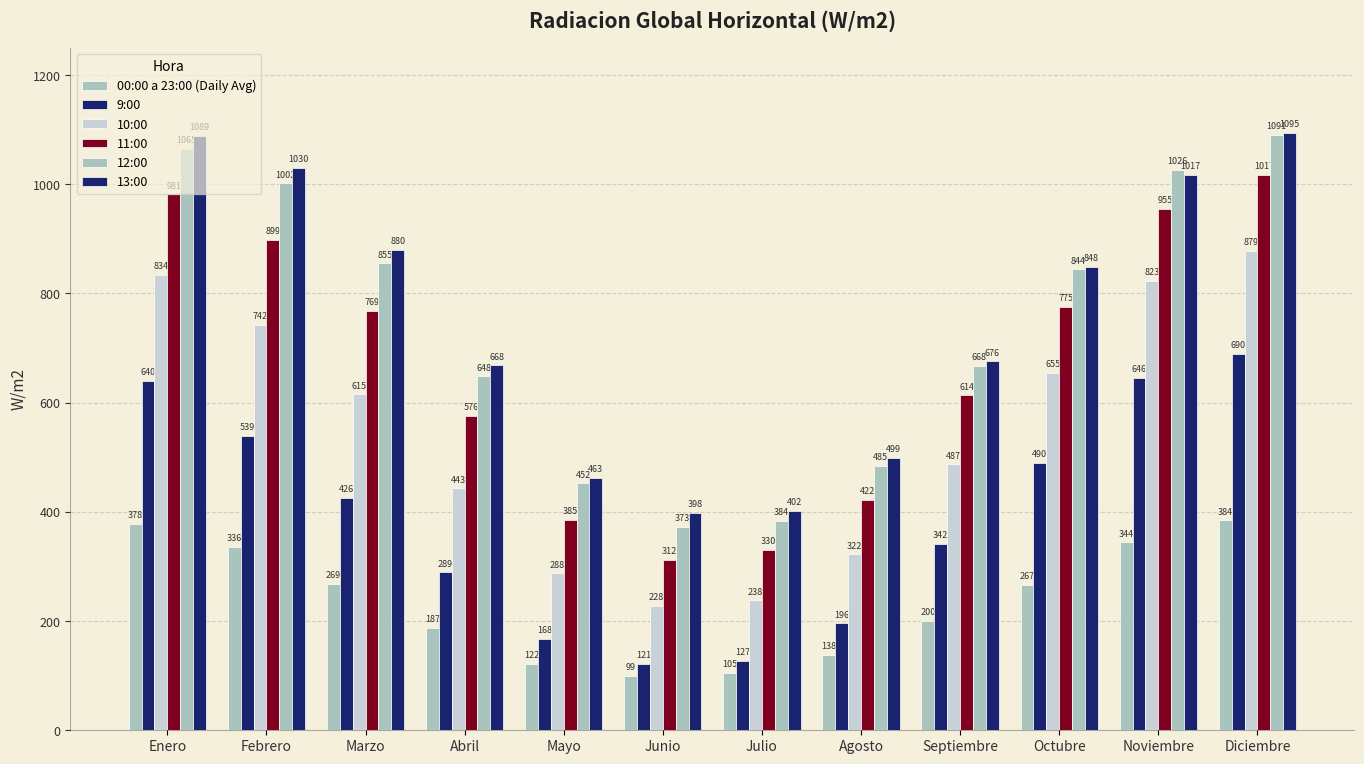

Which series has the widest spread of values?

12:00